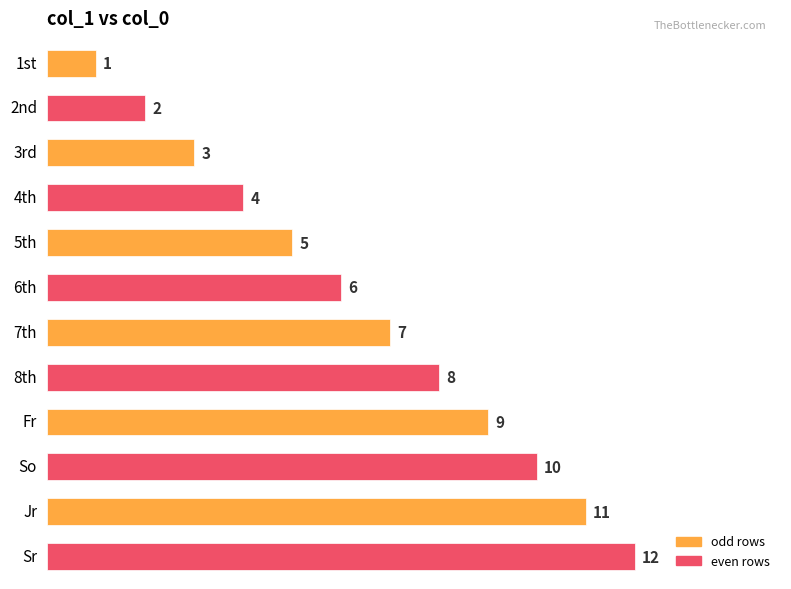

What is the value of the 11th bar from the top?

11